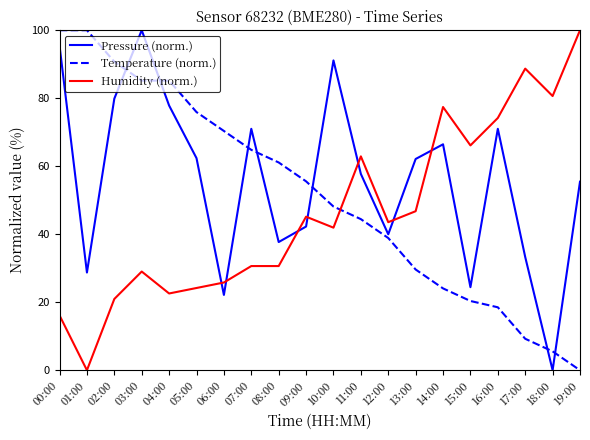

What is the spread (max minus min) of values at 04:00?

62.6